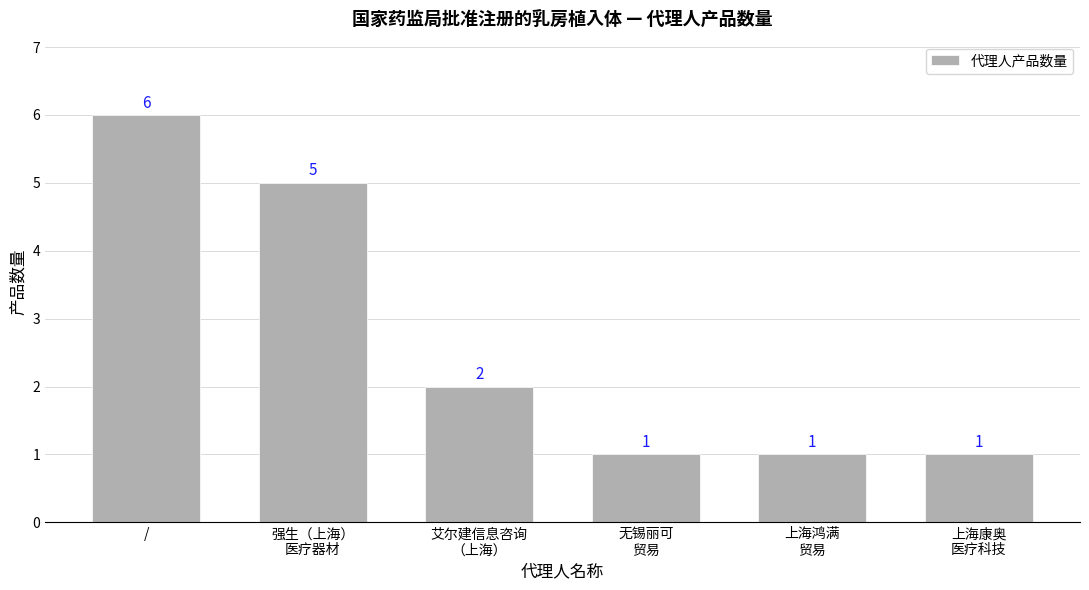

Approximately how many times larger is the value at 强生（上海）
医疗器材 compared to 艾尔建信息咨询
（上海）?

2.5